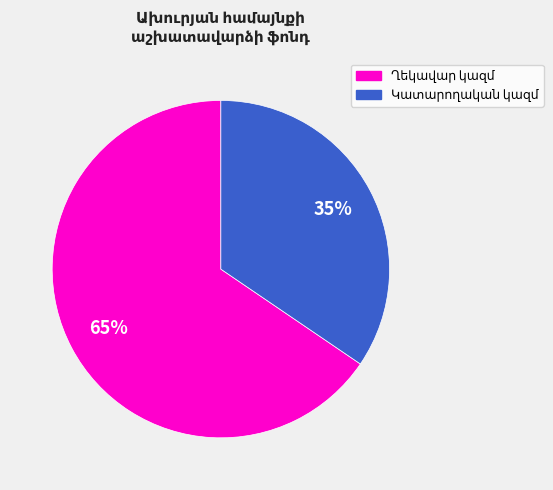

To the nearest percent, what is the average slice percentage?

50%